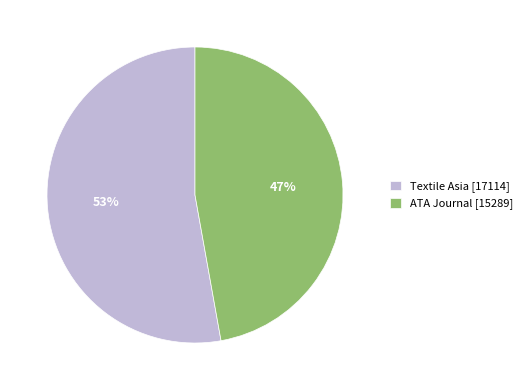

Combined, do ATA Journal [15289] and Textile Asia [17114] account for over 50%?

Yes